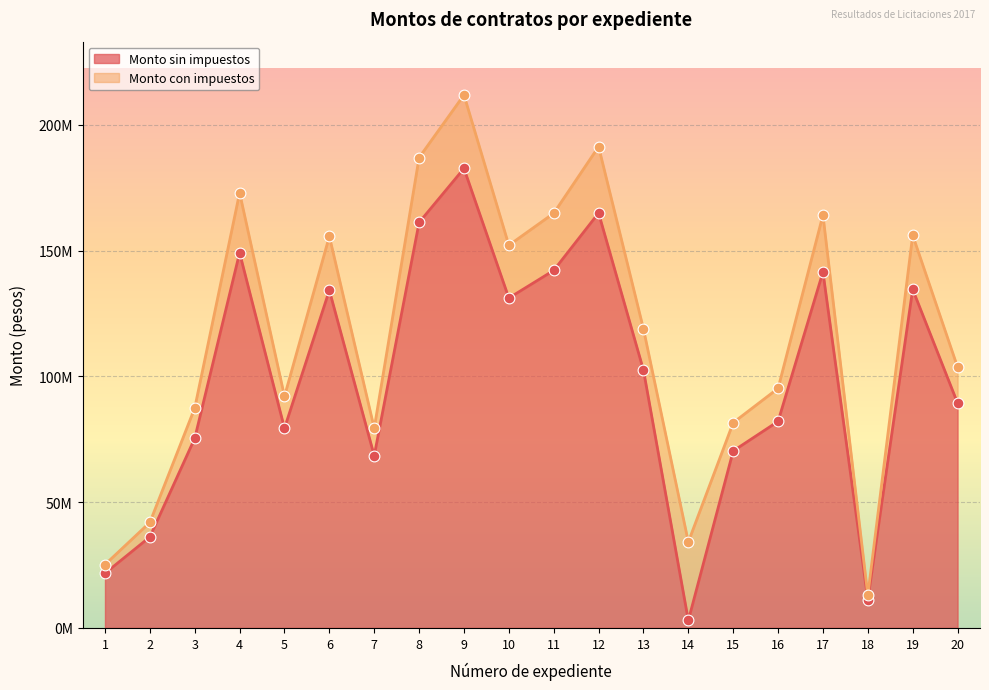

Which series has the largest Y range (max minus min)?

Monto con impuestos